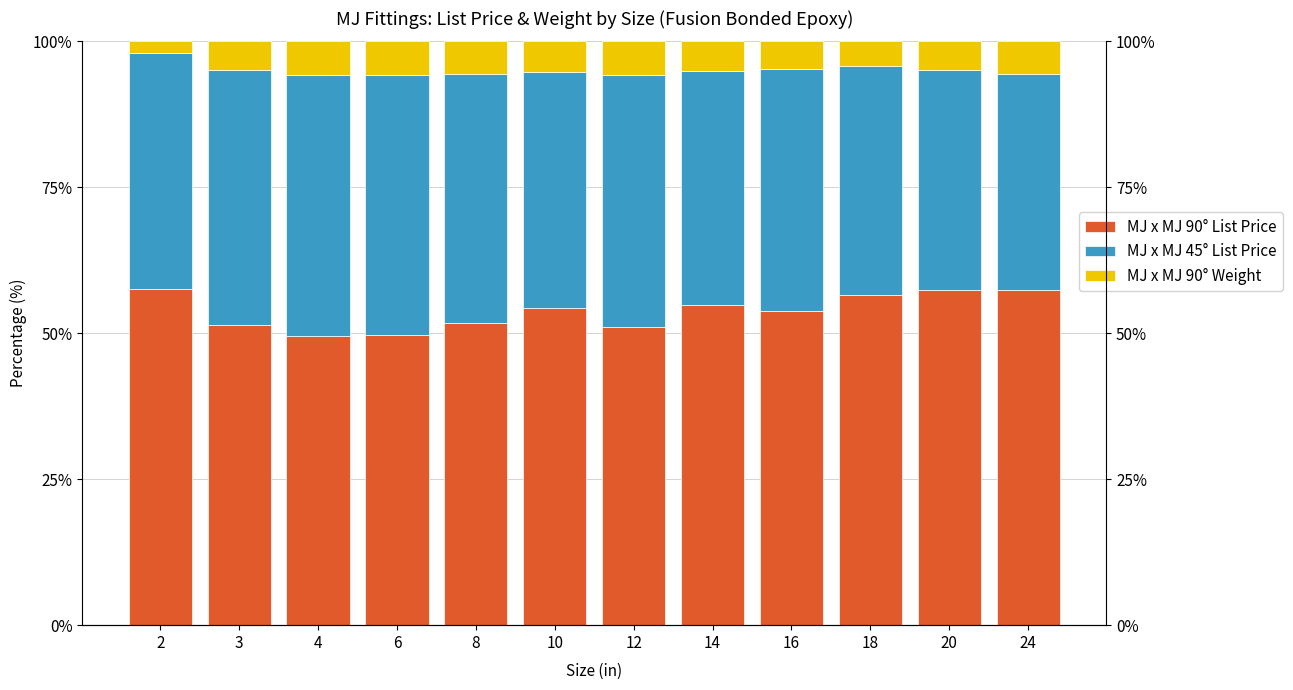

At which label does MJ x MJ 45° List Price reach its peak?

4